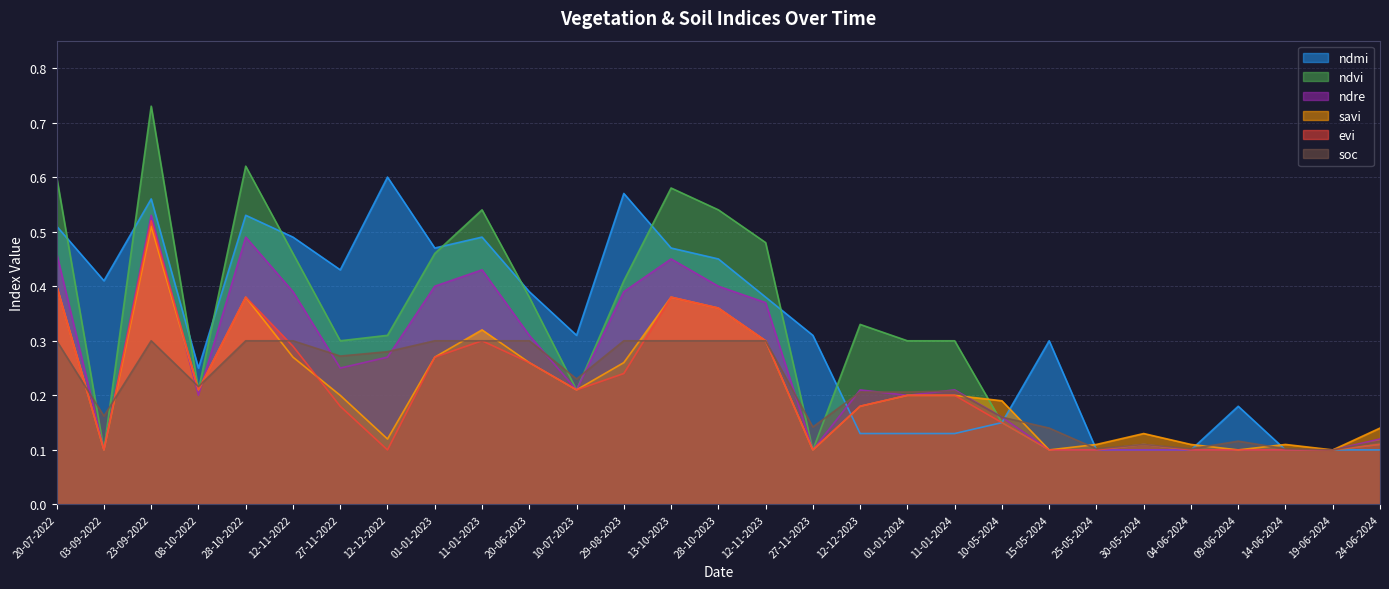

Between which two adjacent categories do ndmi and ndre first intersect?

27-11-2023 and 12-12-2023